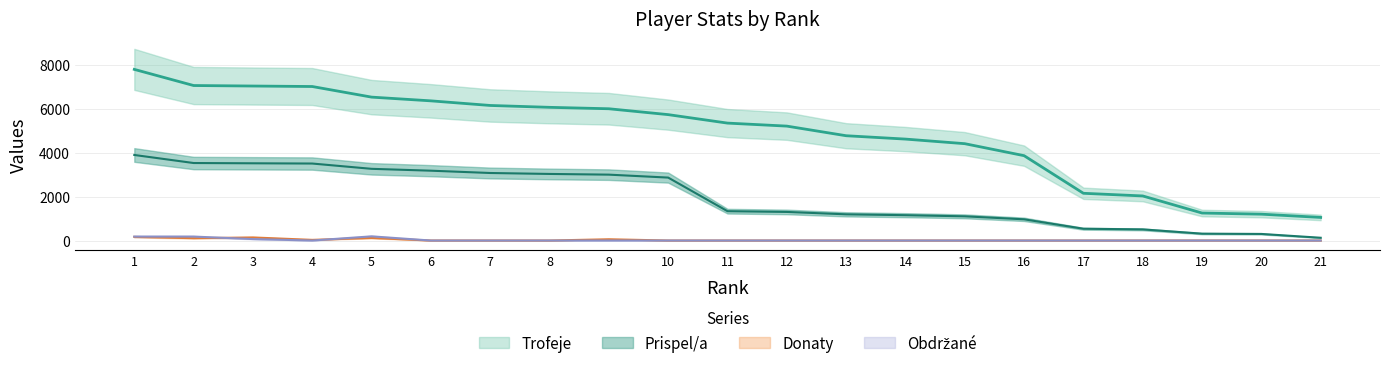

What is the maximum value shown in the chart?

7793